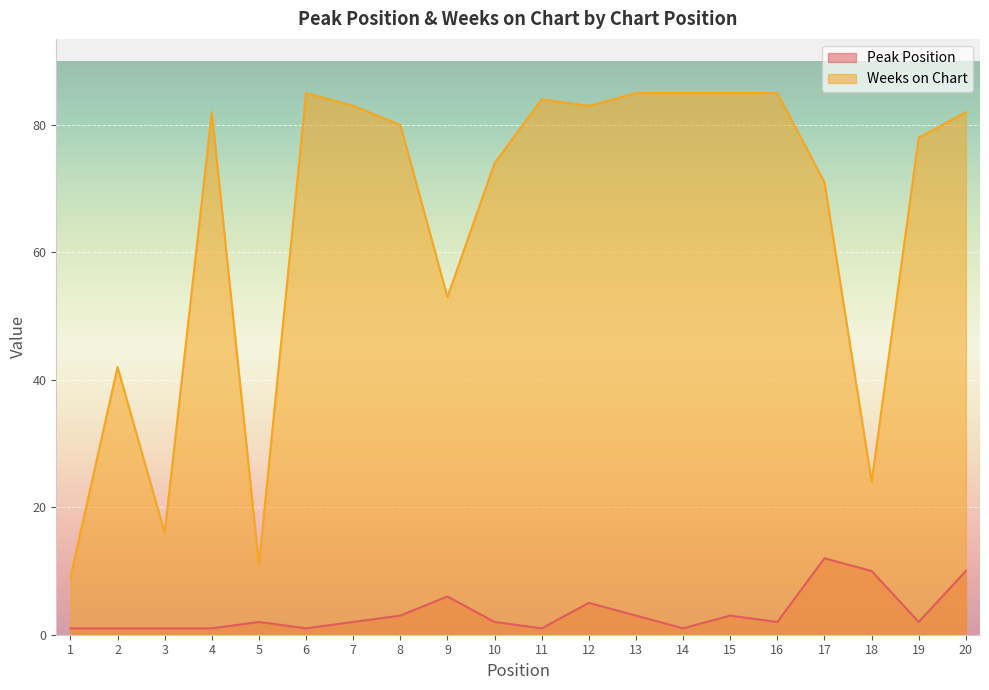

Which has a higher value, 18 or 1?

18